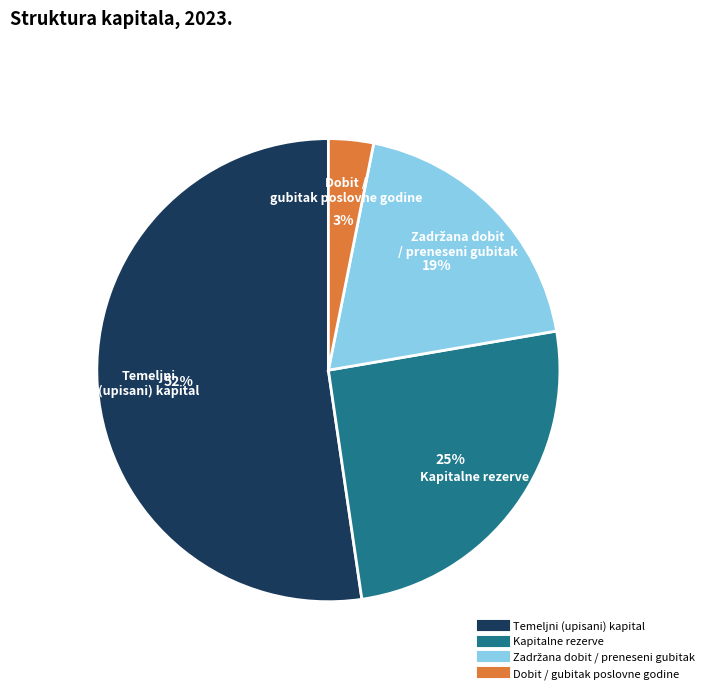

Count the number of slices in the pie.

4